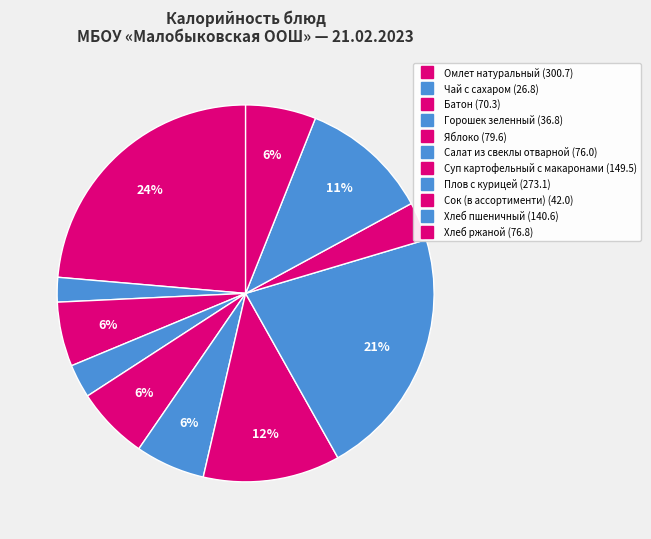

The Хлеб ржаной slice represents 6% of the pie. True or false?

True